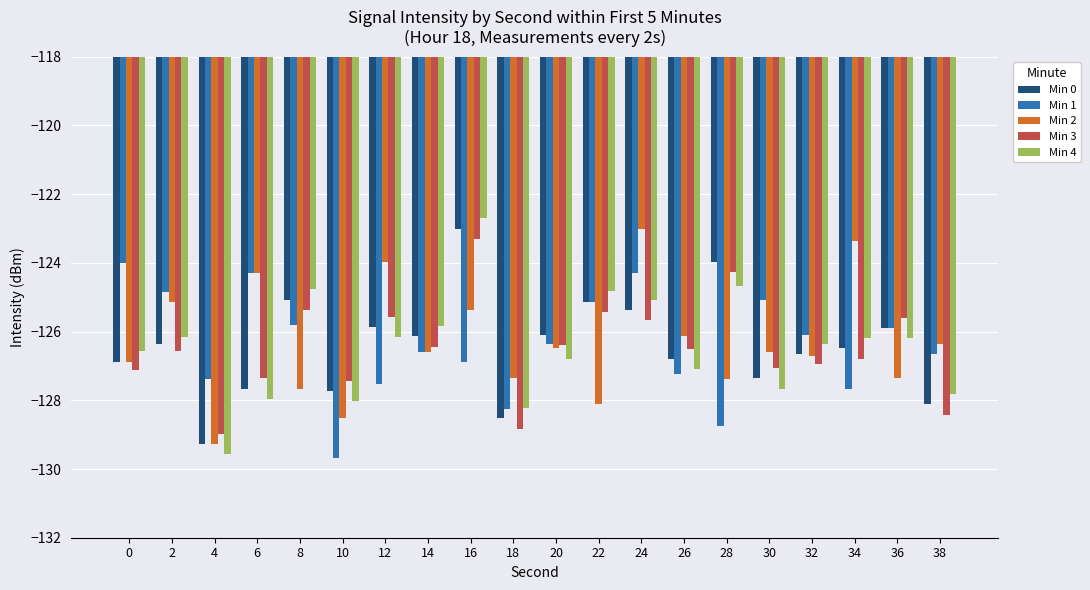

What is the difference between the maximum and minimum values in the Min 1 series?

5.7